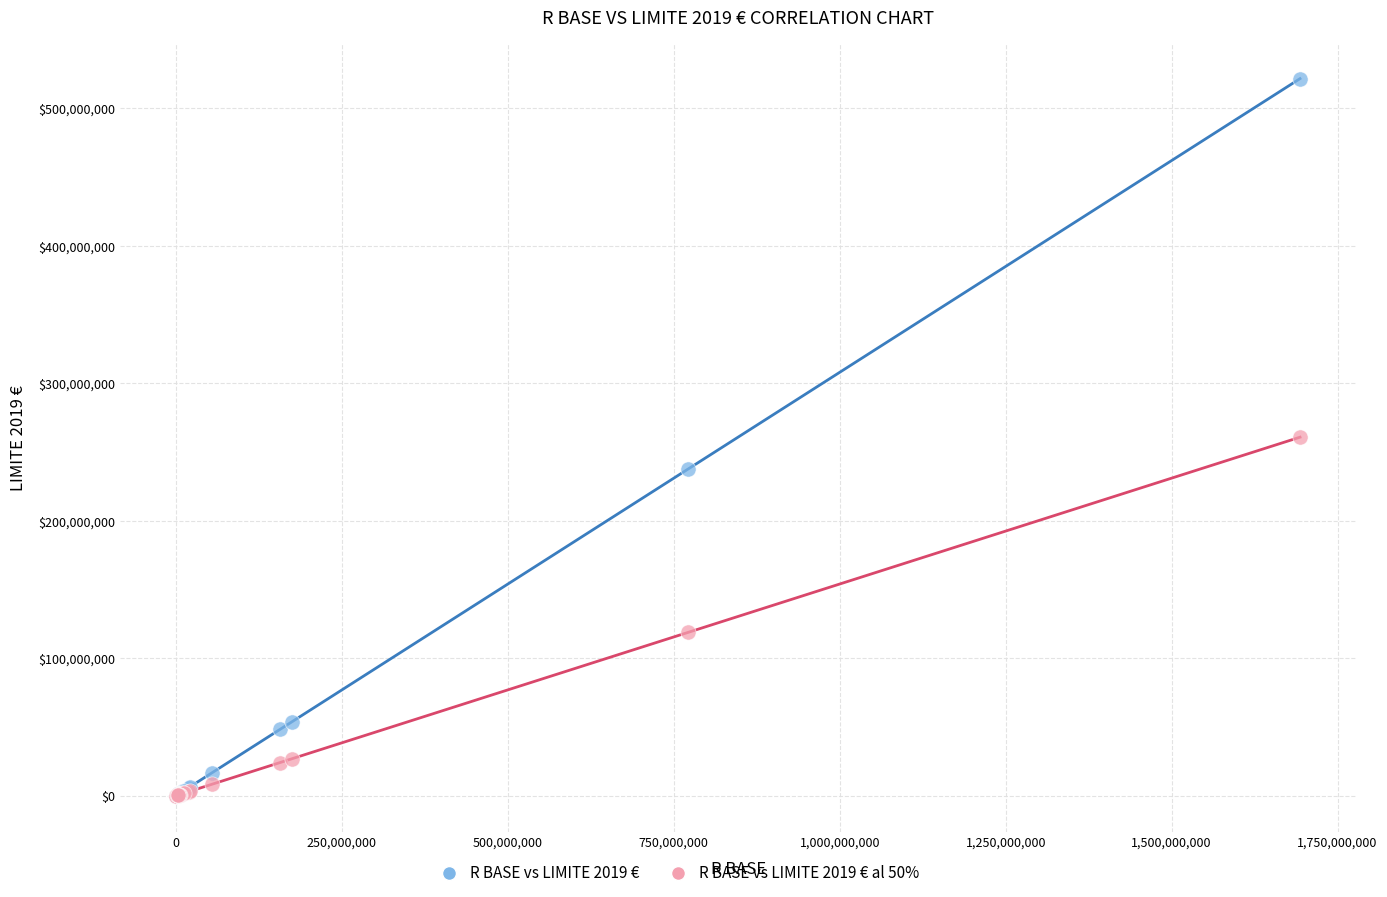

Which series reaches the maximum Y coordinate?

R BASE vs LIMITE 2019 €